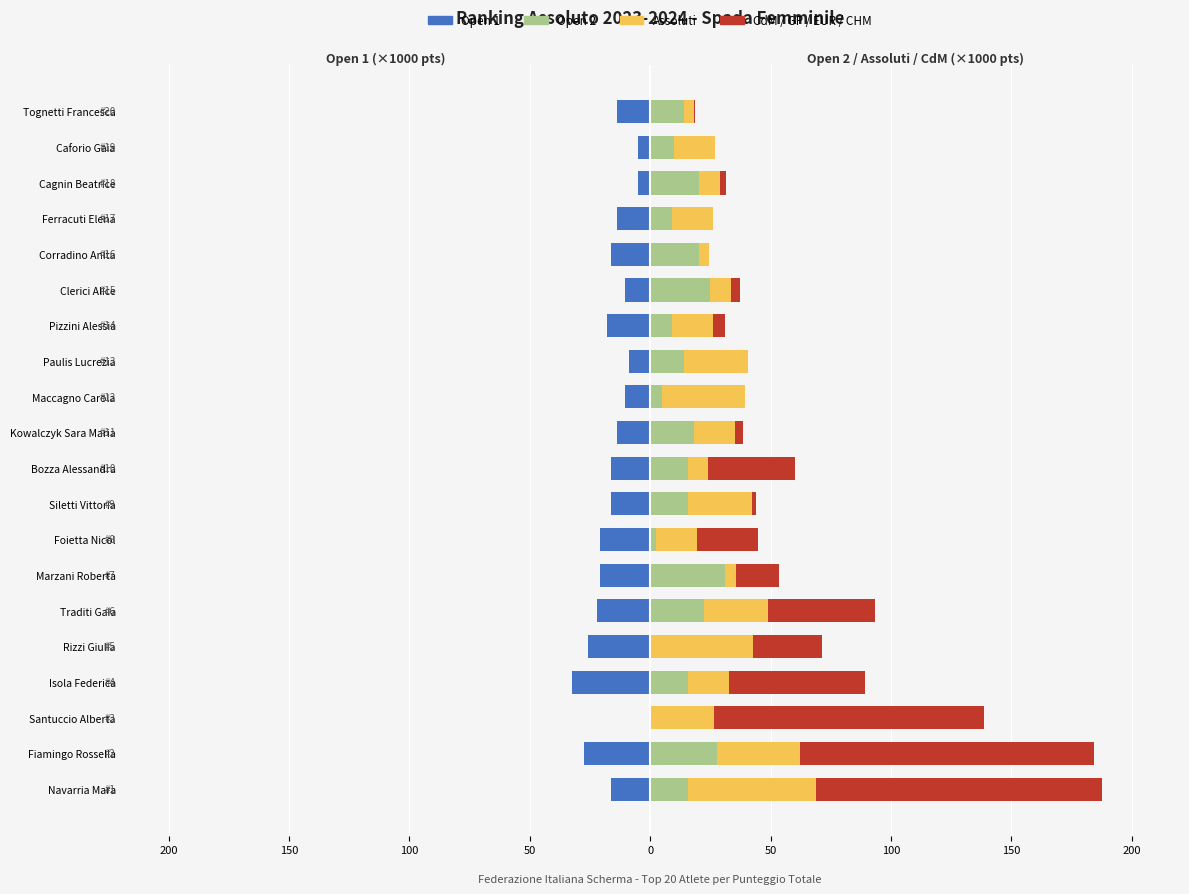

How many bars are there in total?

80